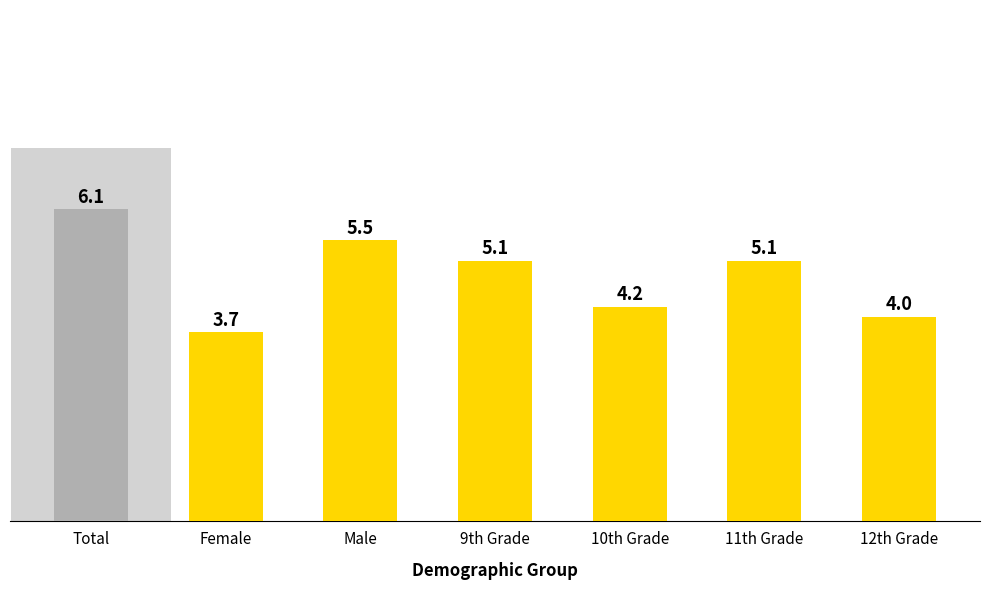

The value at Male is 7.8. True or false?

False